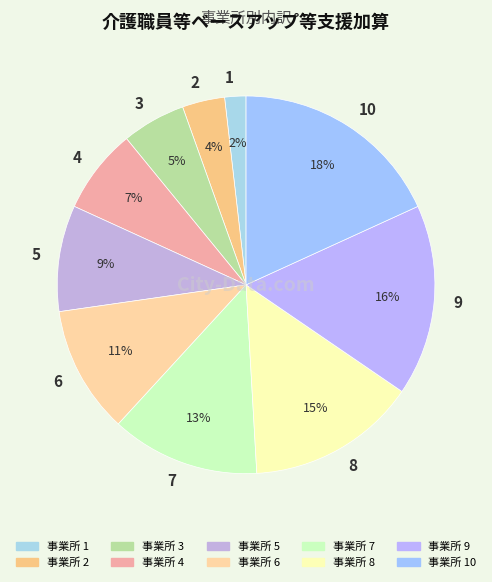

Which category has the biggest portion of the pie?

10